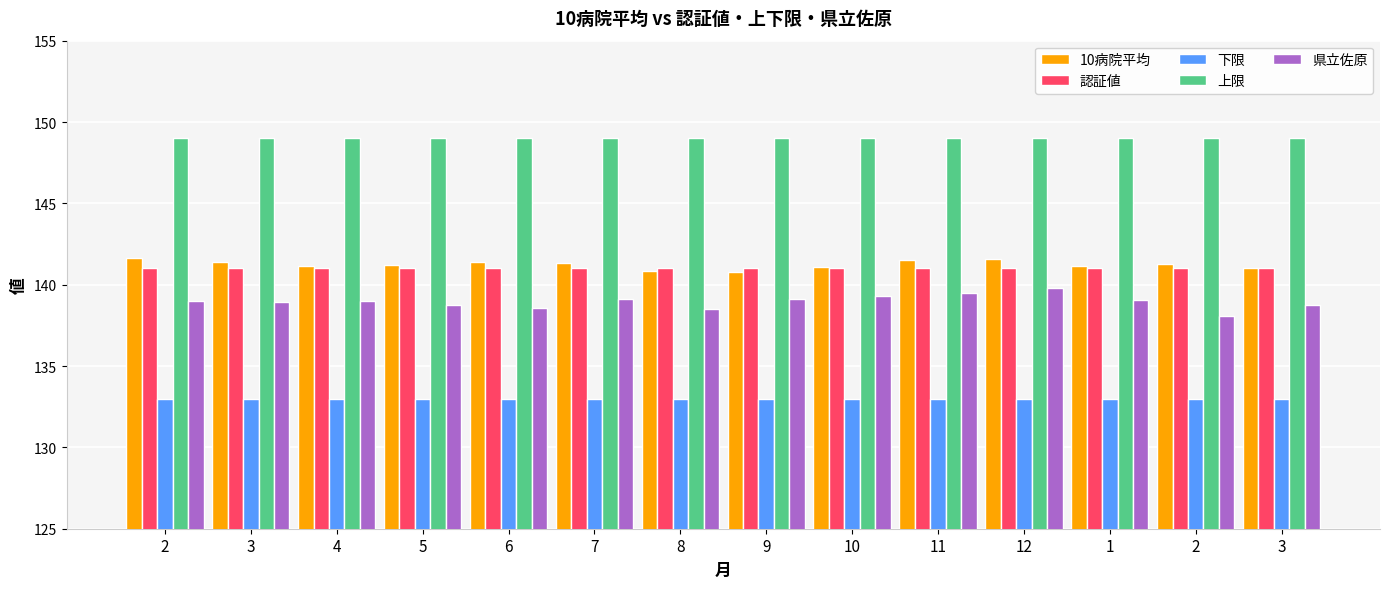

How many bars are there in each group?

5